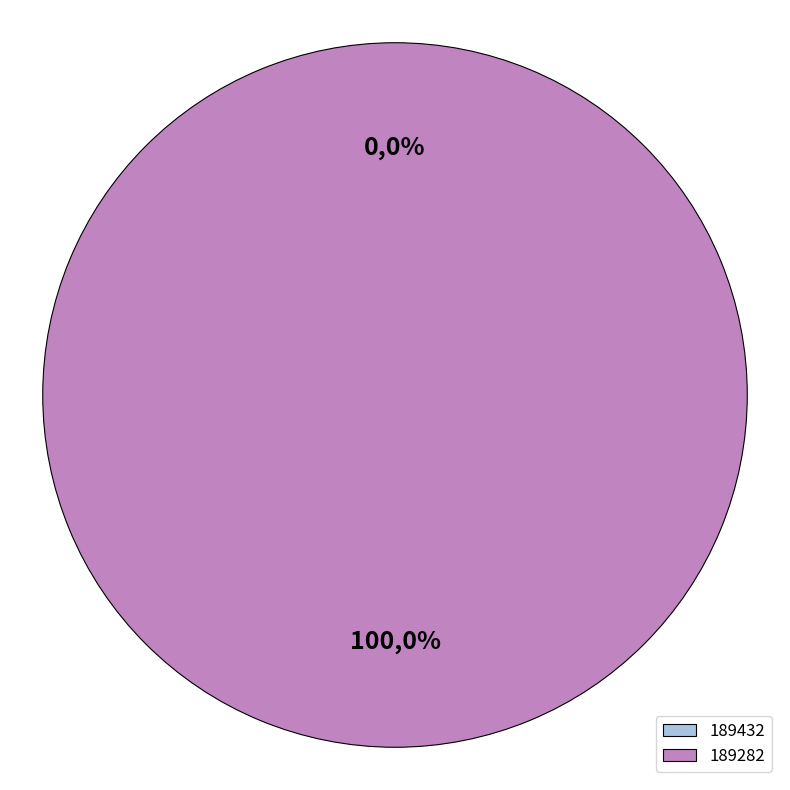

To the nearest percent, what is the combined percentage of 189432 and 189282?

100%